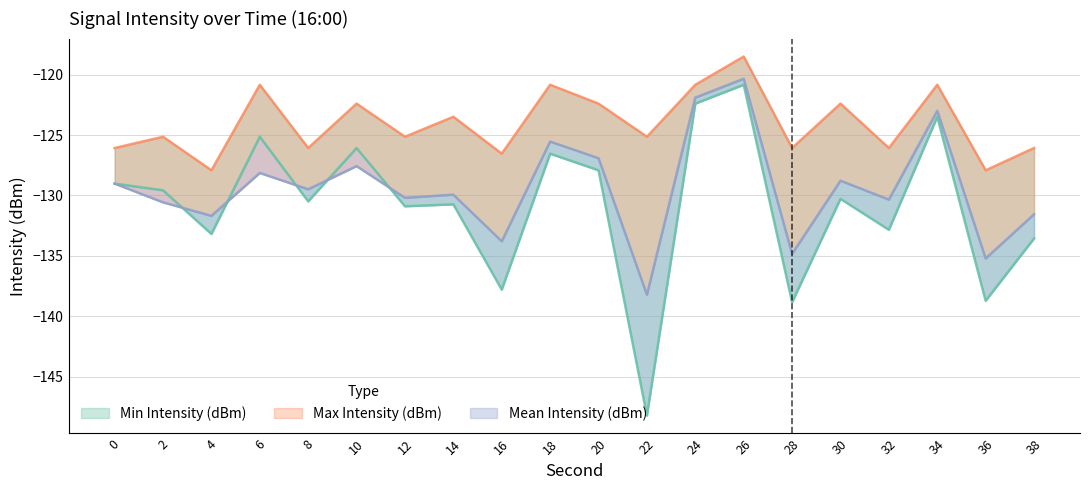

What is the maximum value shown in the chart?

-118.5